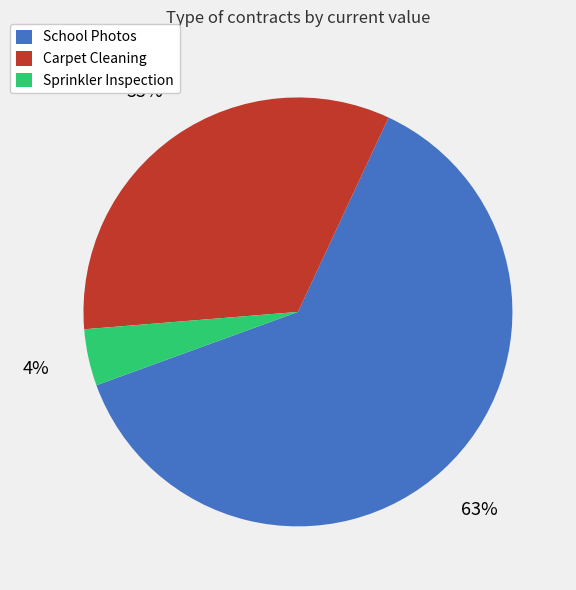

Is there a majority slice in this chart?

Yes